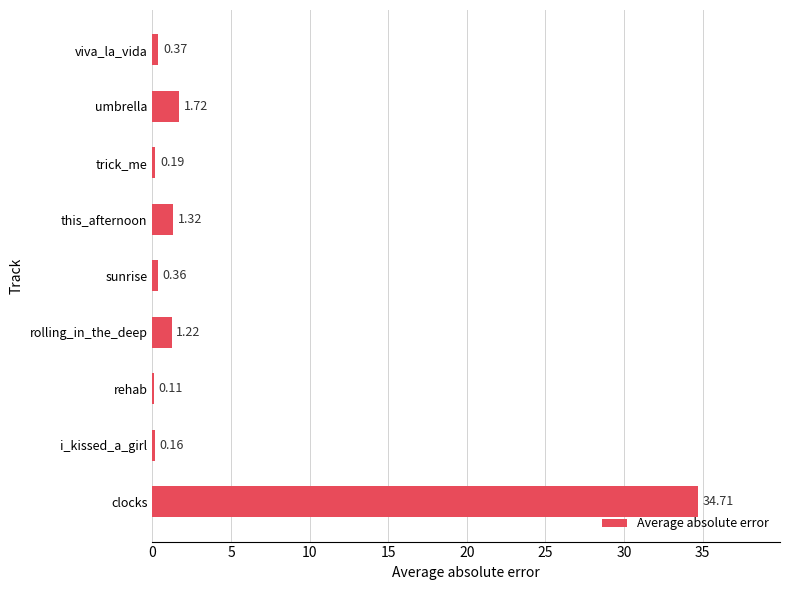

Which category has the highest value across all series?

clocks